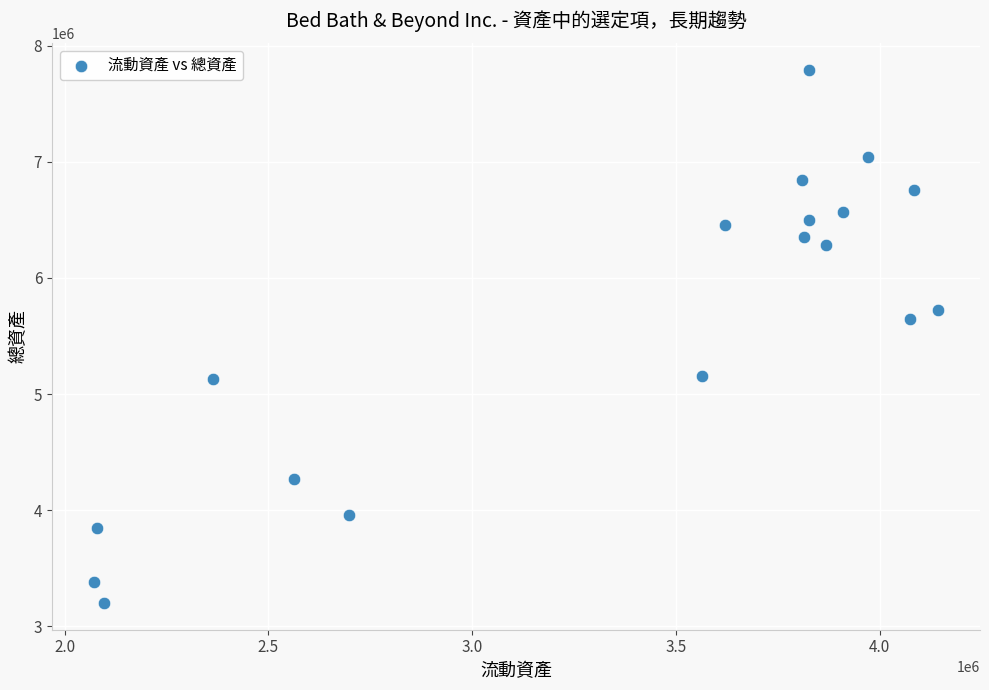

What is the range of X values (max minus min)?

2070994